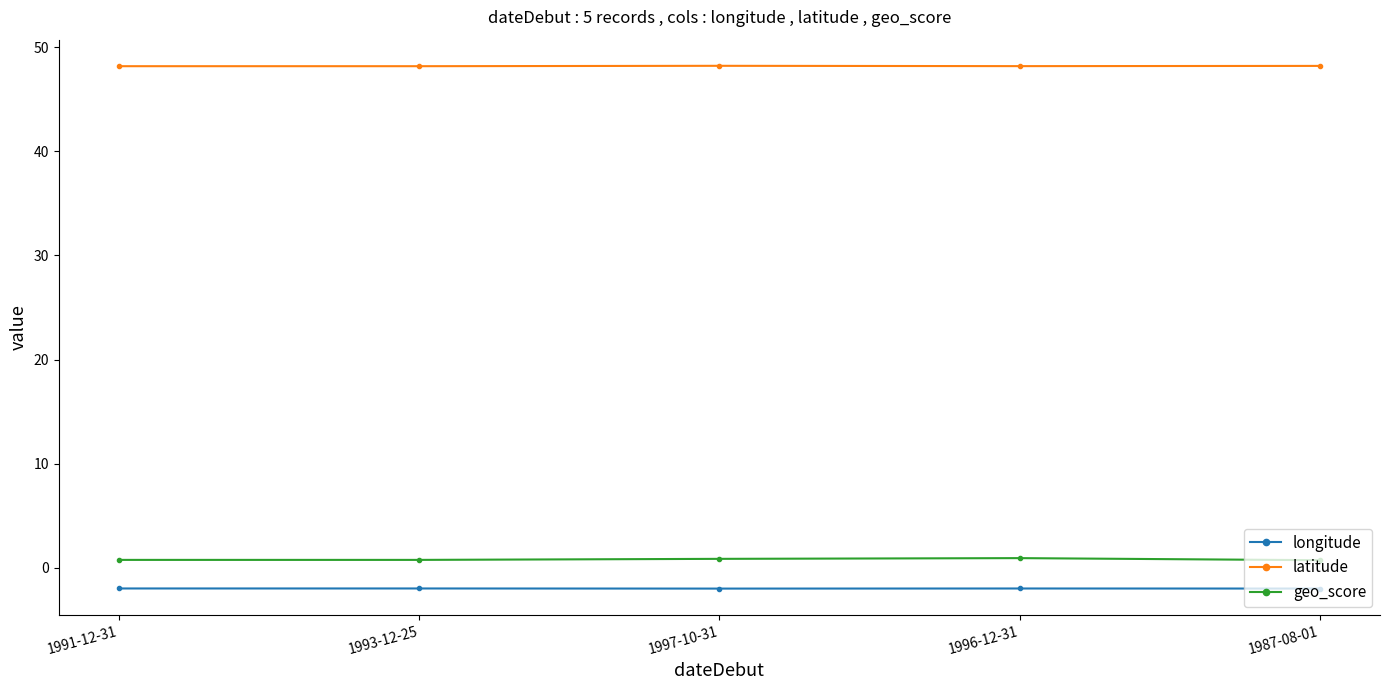

True or false: geo_score and longitude cross at least once.

False